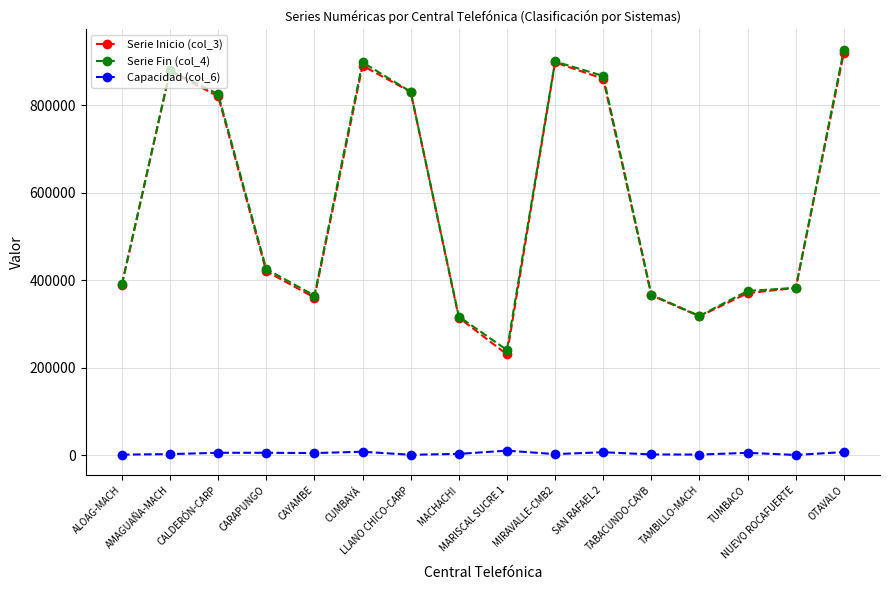

How many lines are shown in the chart?

3